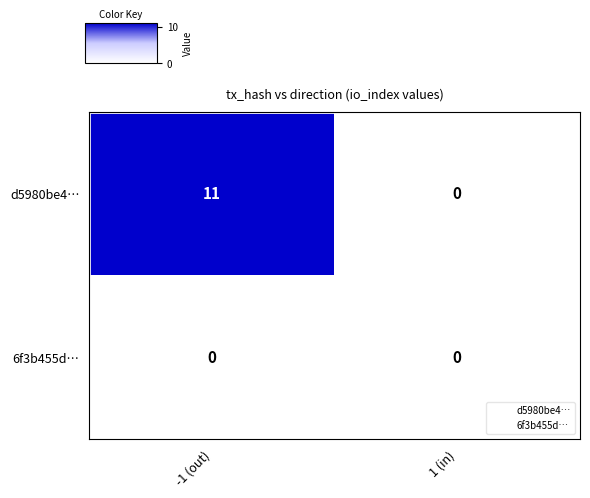

Reading left to right, transcribe all the data shown in this chart.

d5980be4…: 11	0
6f3b455d…: 0	0